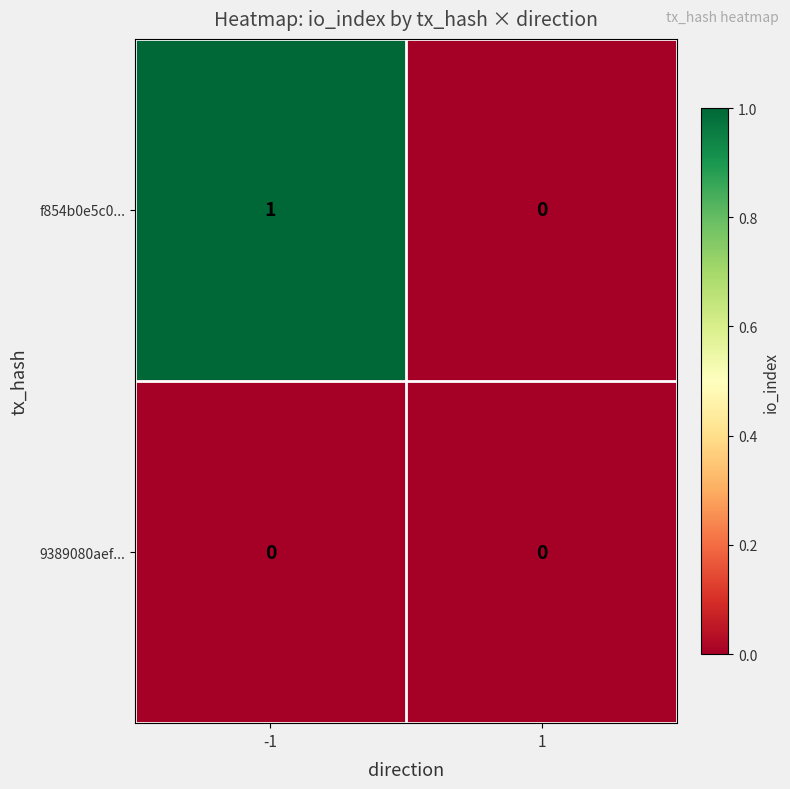

The f854b0e5c0... series shows 0 at 1. True or false?

True